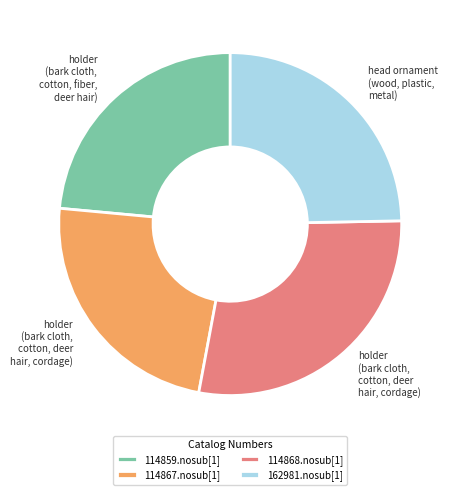

True or false: 114867.nosub[1] accounts for 36% of the total.

False